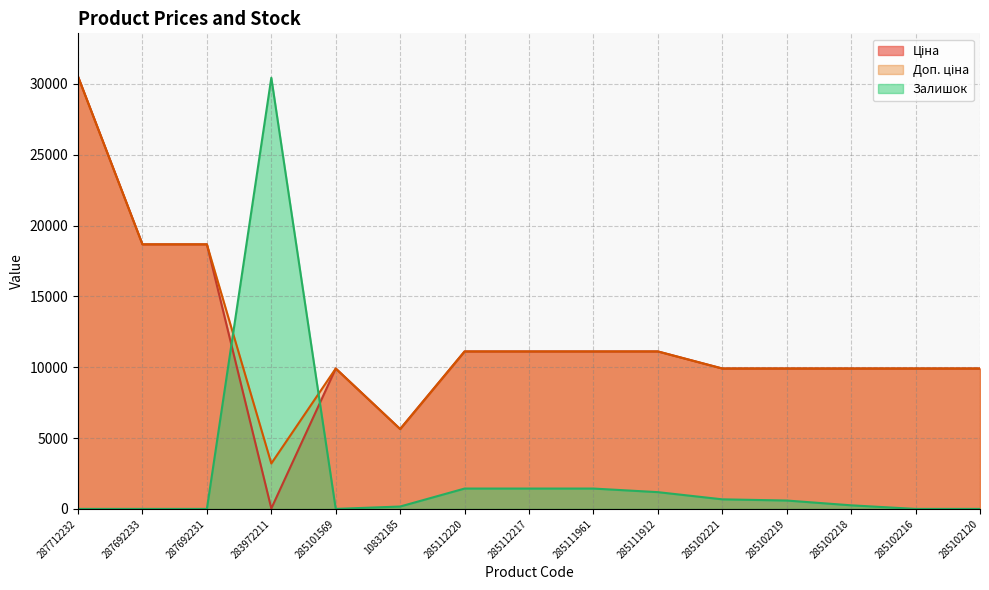

Read the Ціна value at 285102216.

9908.5